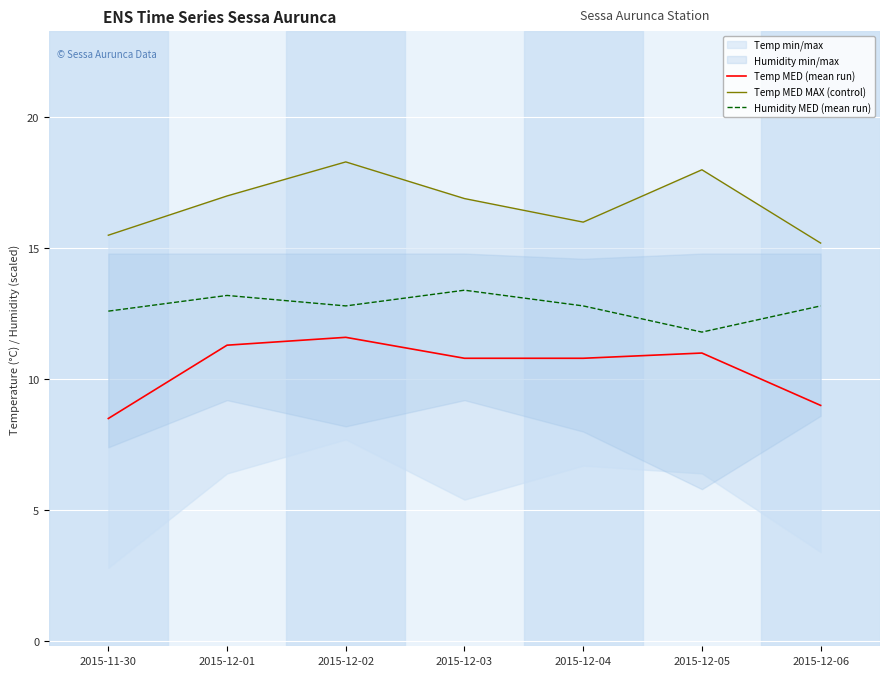

What is the difference between the second highest and second lowest values in the Temp MED MAX (control) series?

2.5